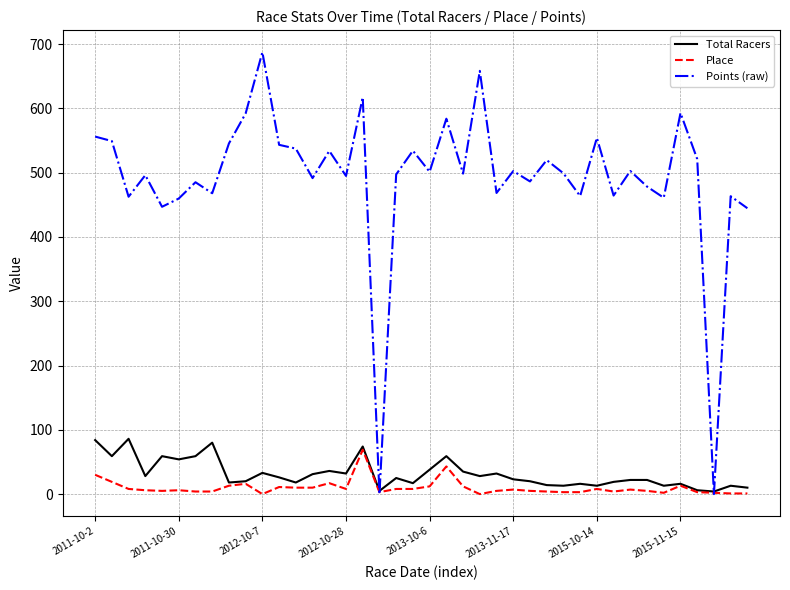

What is the highest value of the Place series?

69.0